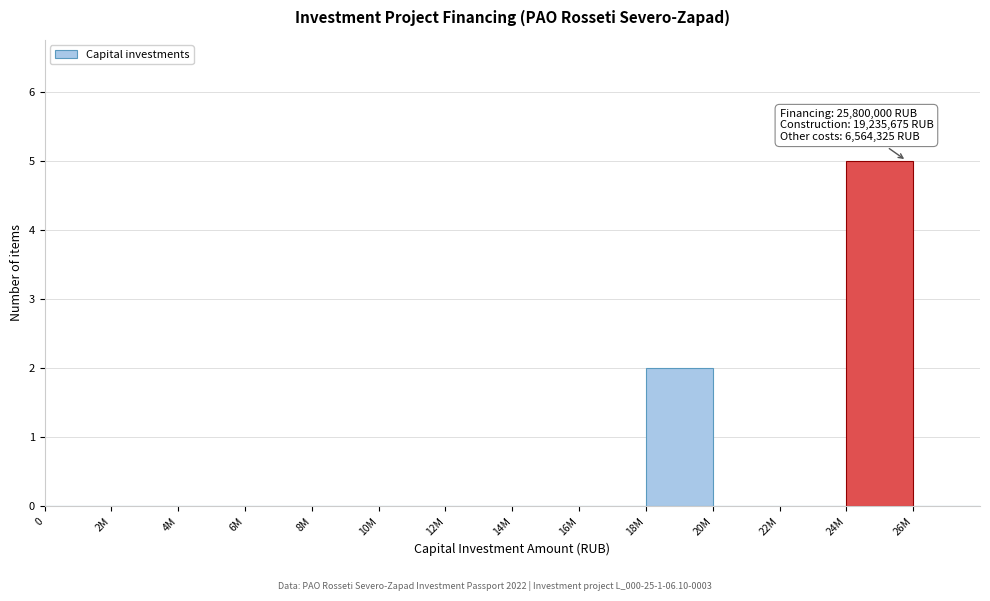

Reading left to right, list all the values displayed in this chart.

0=0	2M=0	4M=0	6M=0	8M=0	10M=0	12M=0	14M=0	16M=0	18M=2	20M=0	22M=0	24M=5	26M=0